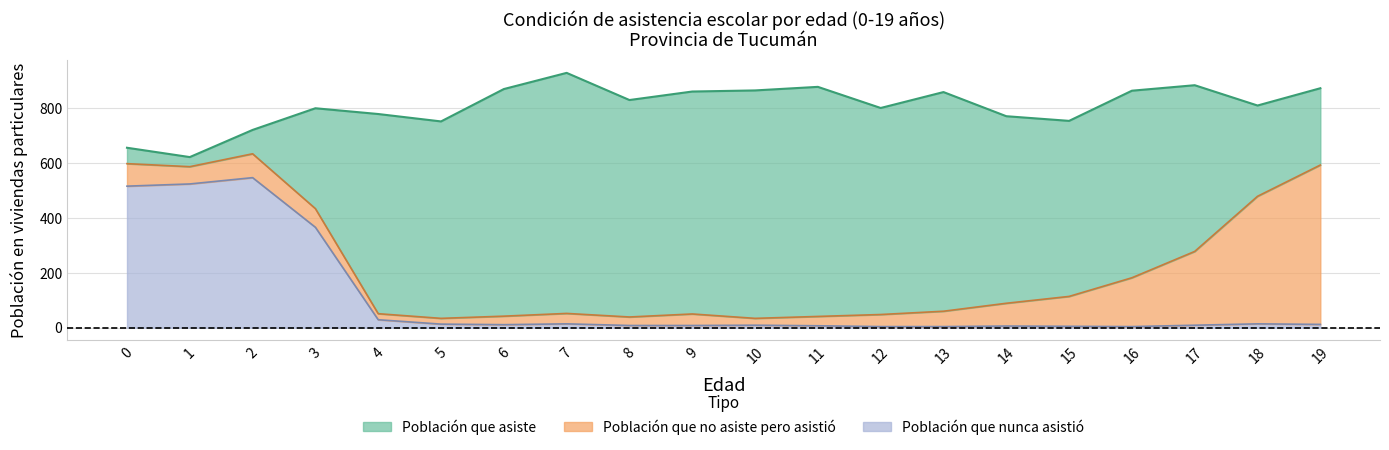

What is the greatest value displayed?

877